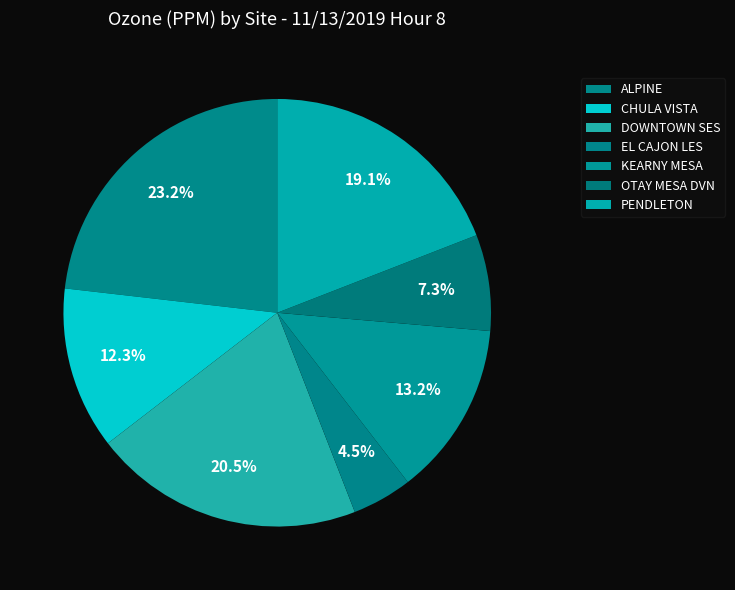

How many segments does this pie chart have?

7